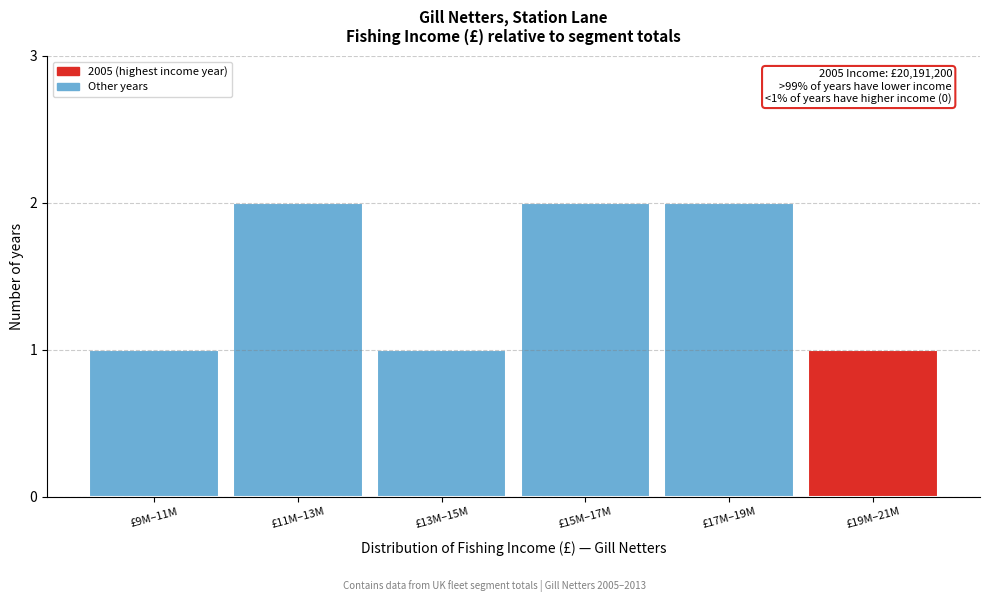

Reading left to right, extract all data points from this chart.

1	2	1	2	2	1